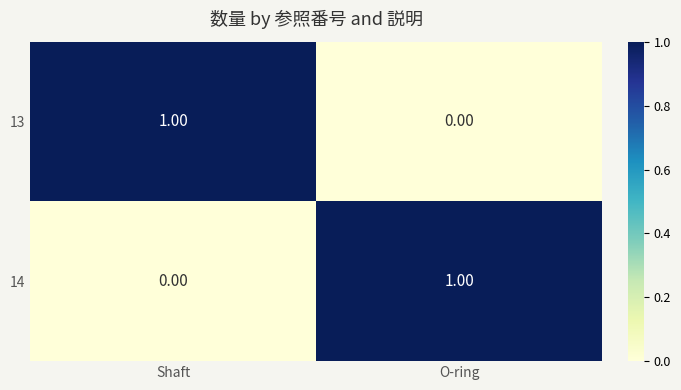

List the labels in order of 14 value, largest first.

O-ring, Shaft